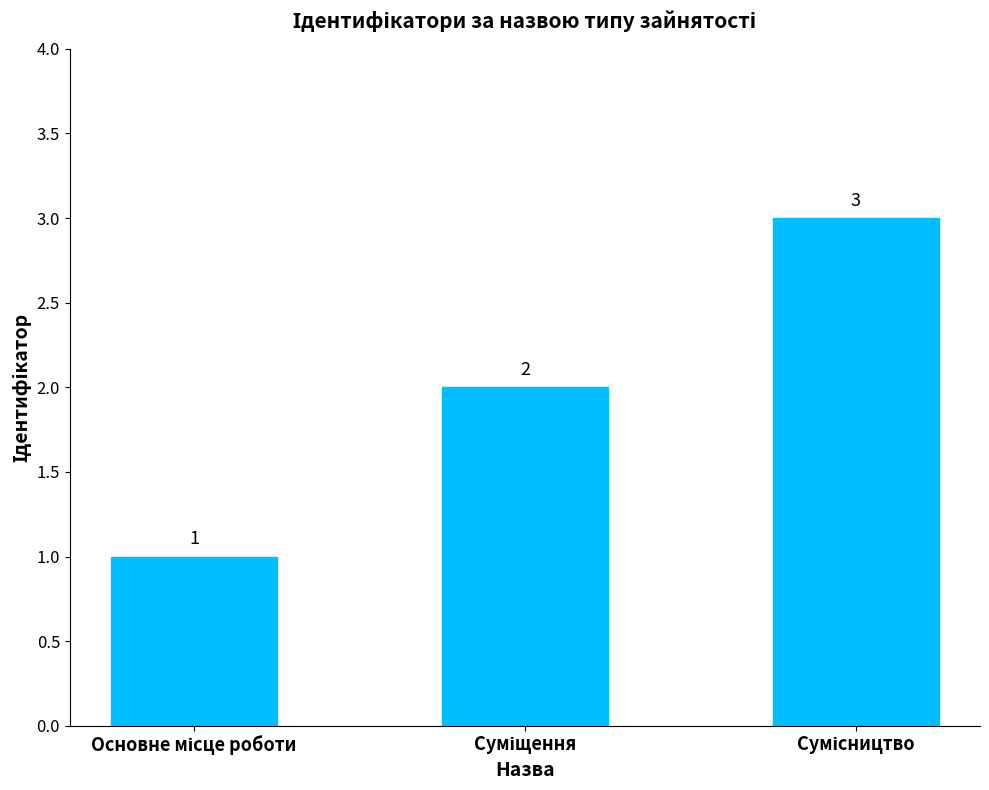

Count the number of categories in the chart.

3